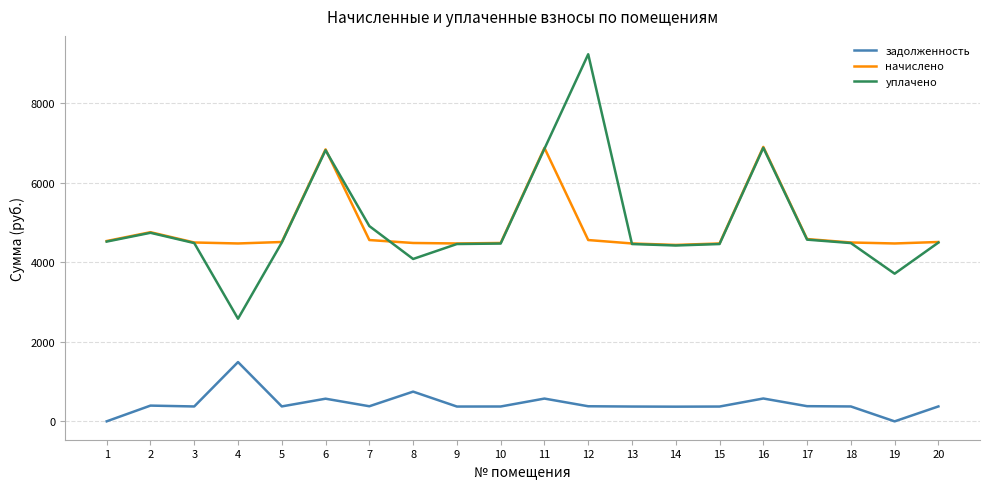

What is the spread (max minus min) of values at 5?

4130.7